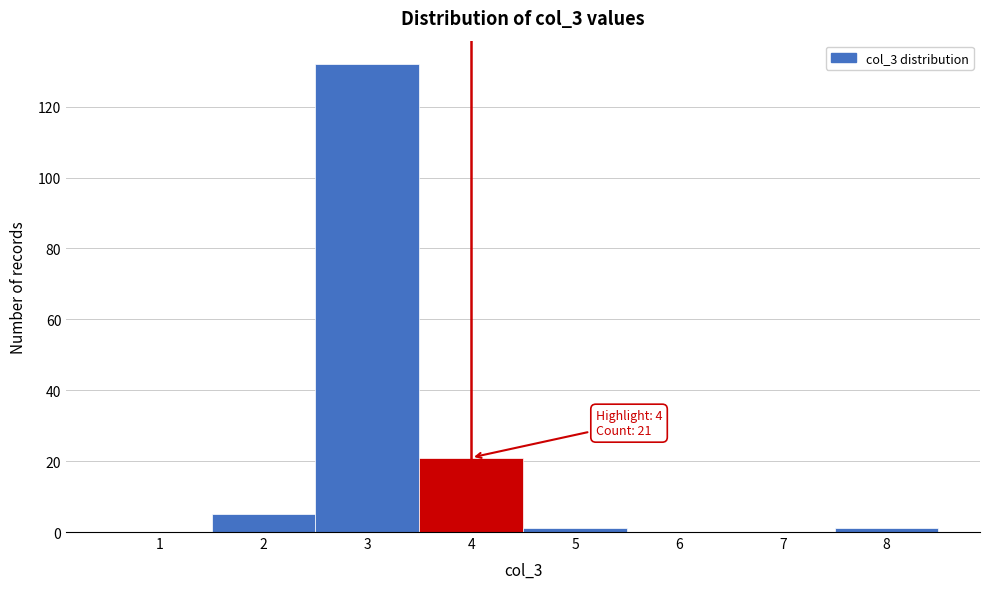

Reading left to right, extract all data points from this chart.

1=0	2=5	3=132	4=21	5=1	6=0	7=0	8=1